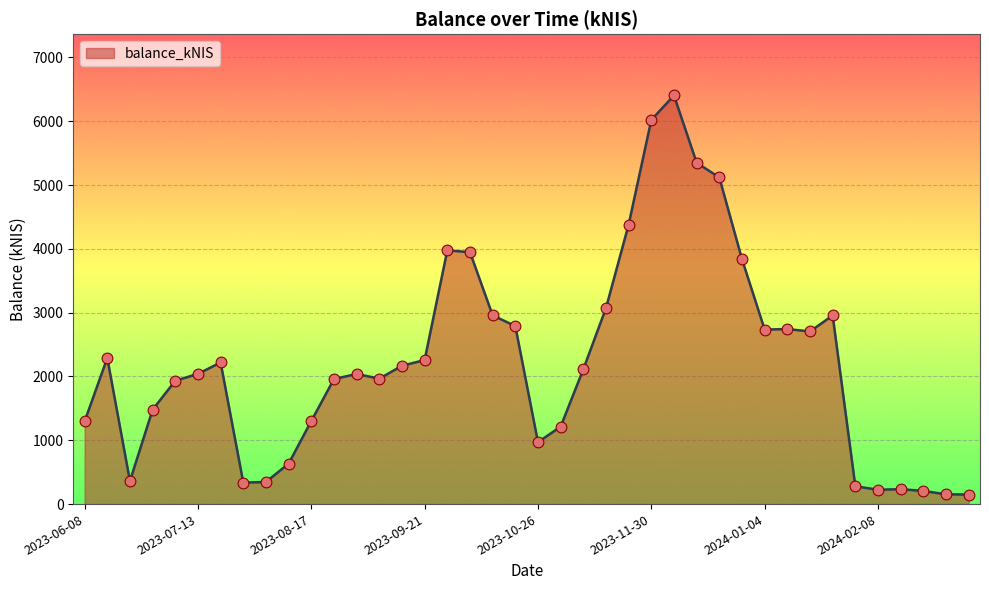

What is the greatest value displayed?

6405.0